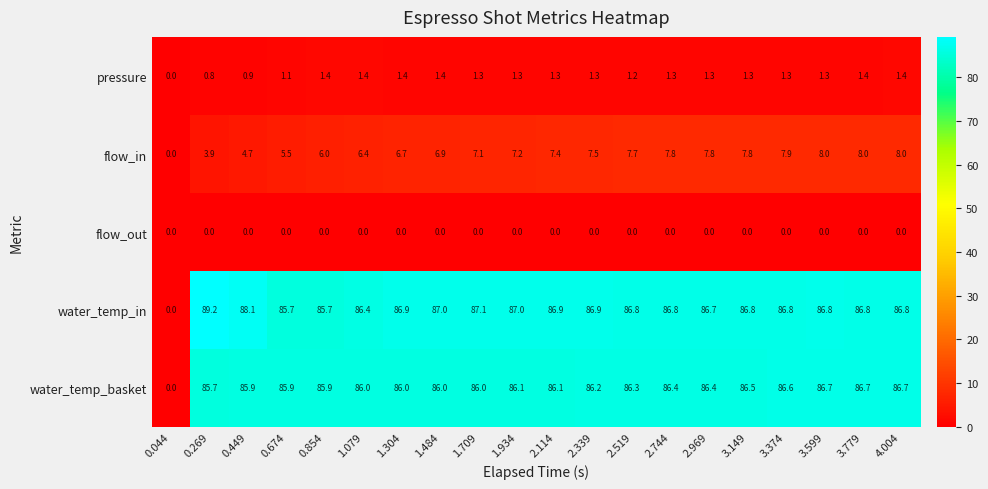

What is the average value of the water_temp_basket series?

81.9